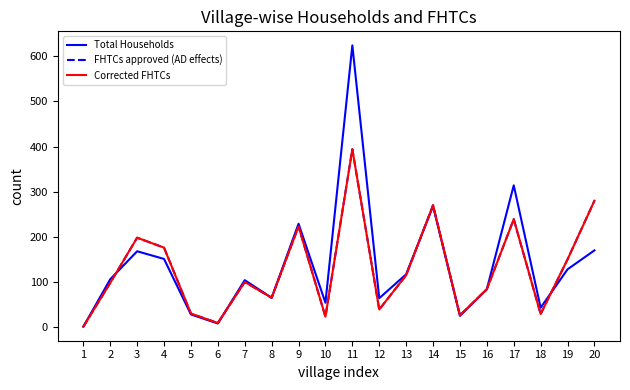

After their last crossing, which series has the higher values: Total Households or FHTCs approved (AD effects)?

FHTCs approved (AD effects)